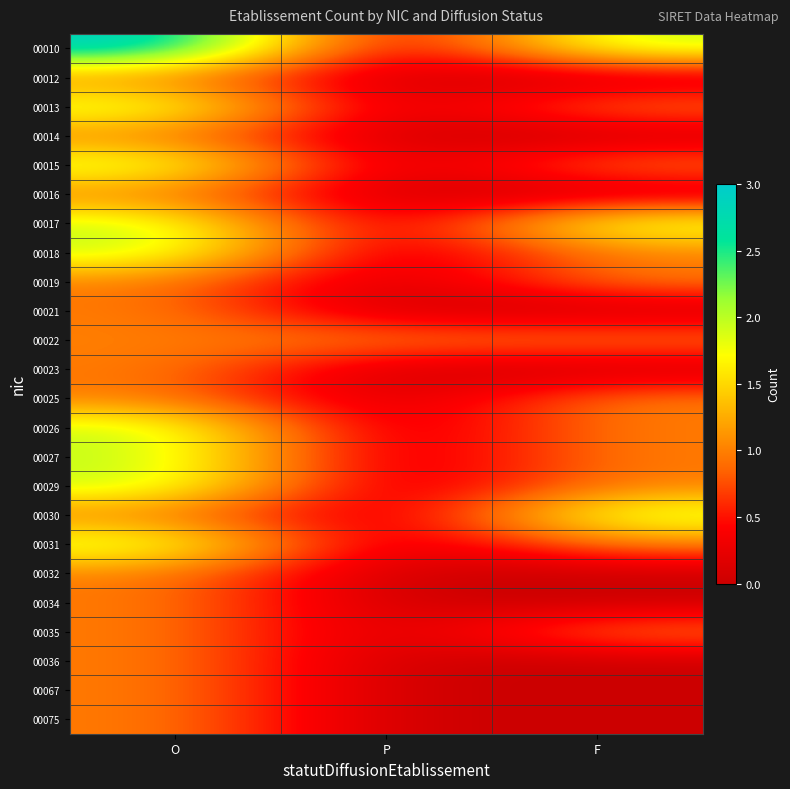

Reading left to right, extract all data points from this chart.

00010: O=3	P=0	F=2
00012: O=1	P=0	F=0
00013: O=2	P=0	F=1
00014: O=1	P=0	F=0
00015: O=2	P=0	F=1
00016: O=1	P=0	F=0
00017: O=2	P=0	F=2
00018: O=2	P=0	F=1
00019: O=1	P=0	F=1
00021: O=1	P=0	F=0
00022: O=1	P=1	F=1
00023: O=1	P=0	F=0
00025: O=1	P=0	F=1
00026: O=2	P=0	F=1
00027: O=2	P=0	F=1
00029: O=2	P=0	F=1
00030: O=1	P=0	F=2
00031: O=2	P=0	F=1
00032: O=1	P=0	F=0
00034: O=1	P=0	F=0
00035: O=1	P=0	F=1
00036: O=1	P=0	F=0
00067: O=1	P=0	F=0
00075: O=1	P=0	F=0